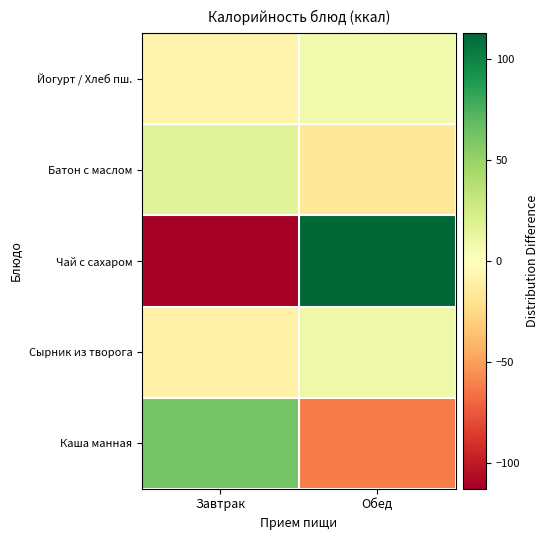

What is the maximum value shown in the chart?

112.6